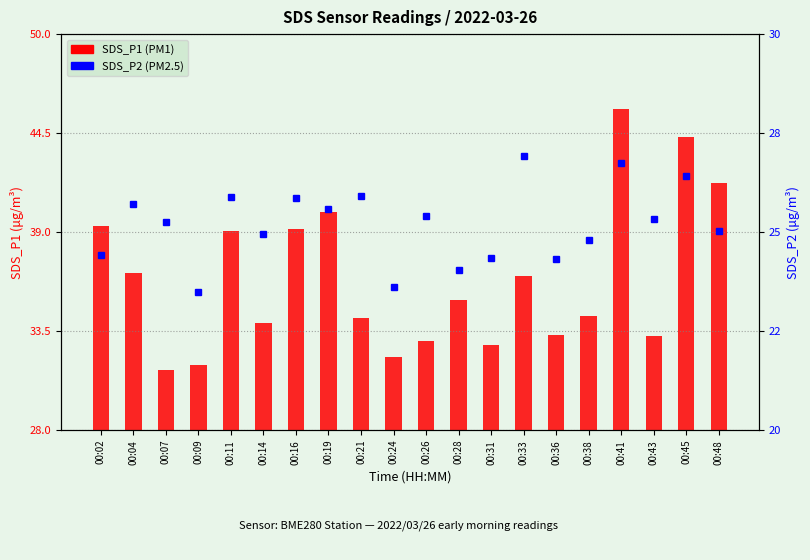

Is the value of SDS_P2 at 00:26 greater than the value of SDS_P1 at 00:33?

No